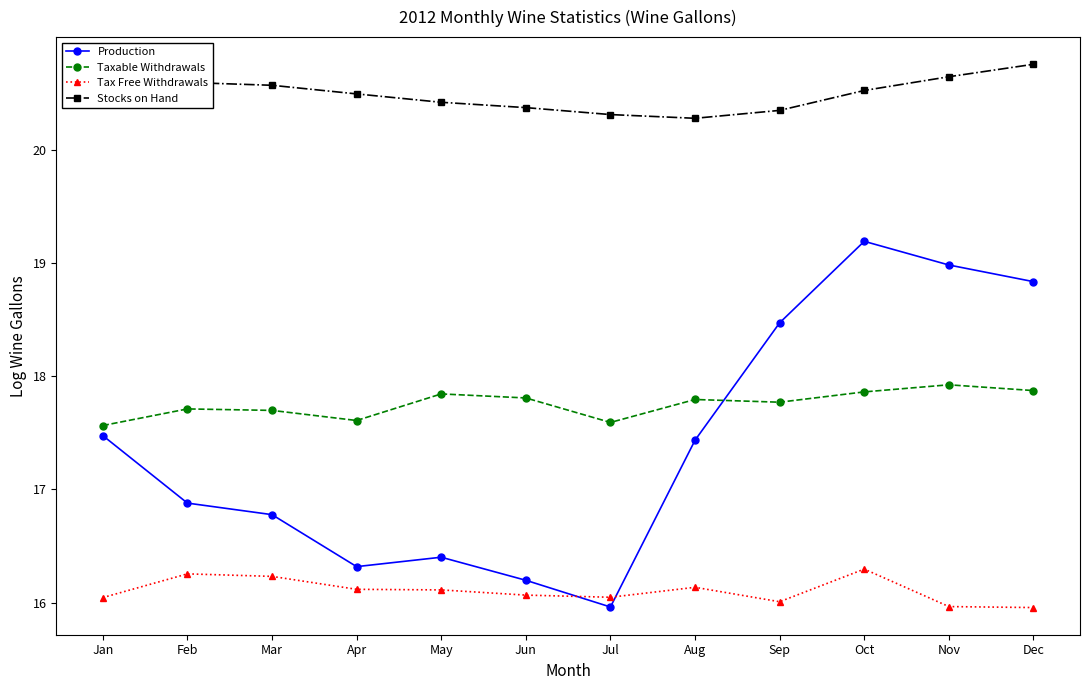

Is this an area chart (filled region under the line)?

No